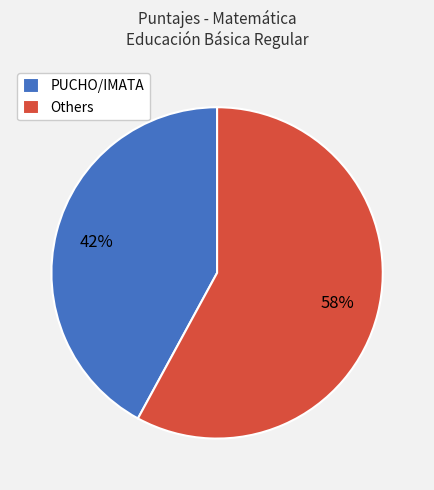

Do Others and PUCHO/IMATA together represent more than half of the pie?

Yes